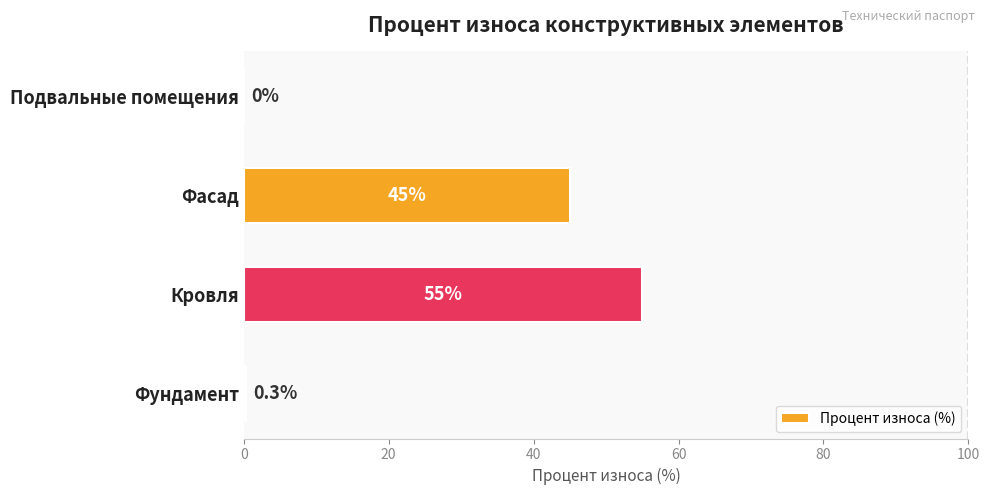

What is the greatest value displayed?

55.0